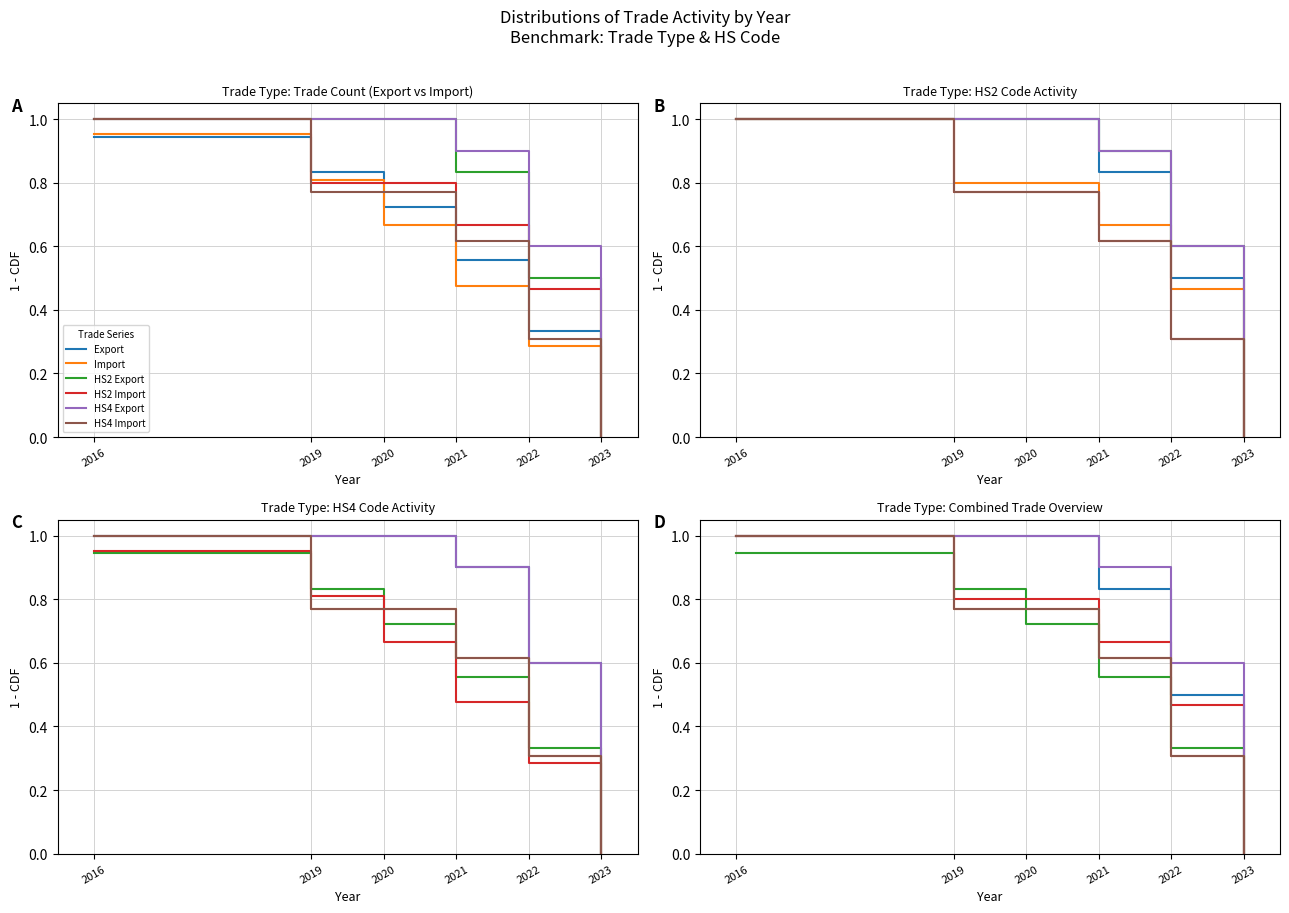

How many values in the HS4 Import series exceed 0?

5